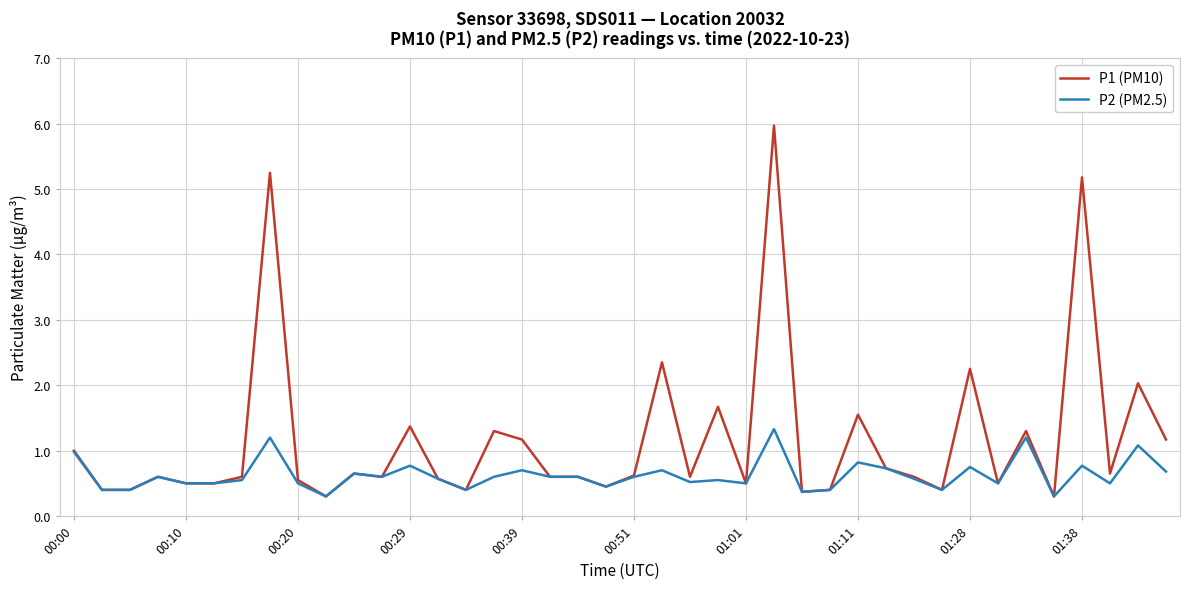

What is the maximum value shown in the chart?

6.0